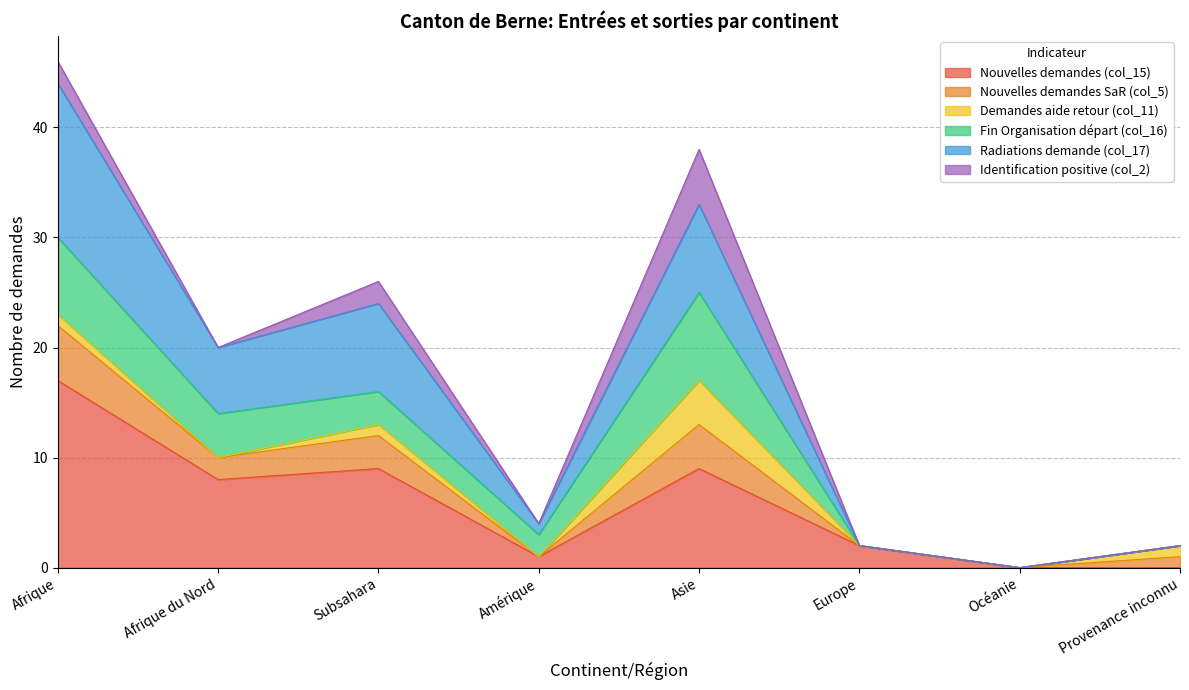

True or false: Nouvelles demandes SaR (col_5) and Nouvelles demandes (col_15) intersect in this chart.

False